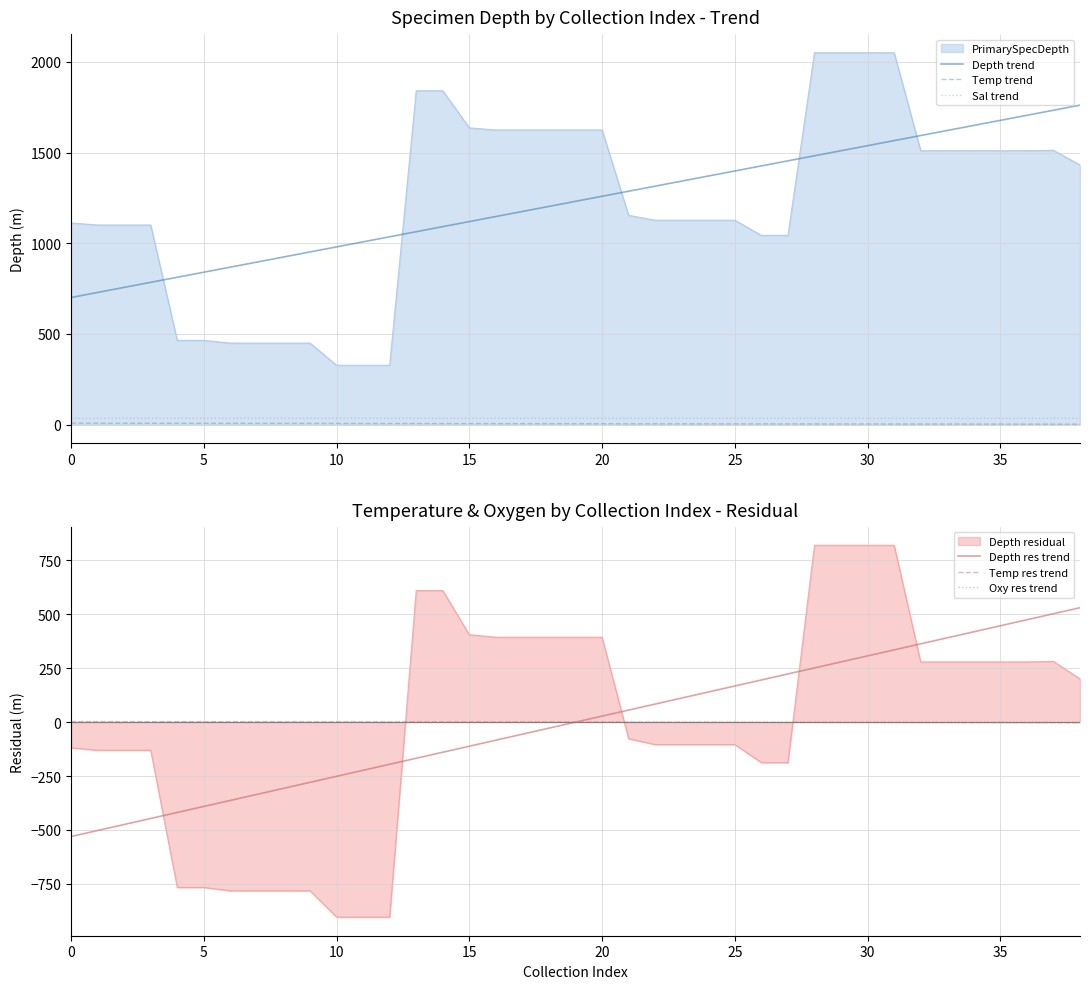

Which series has the largest total across all categories?

Depth trend